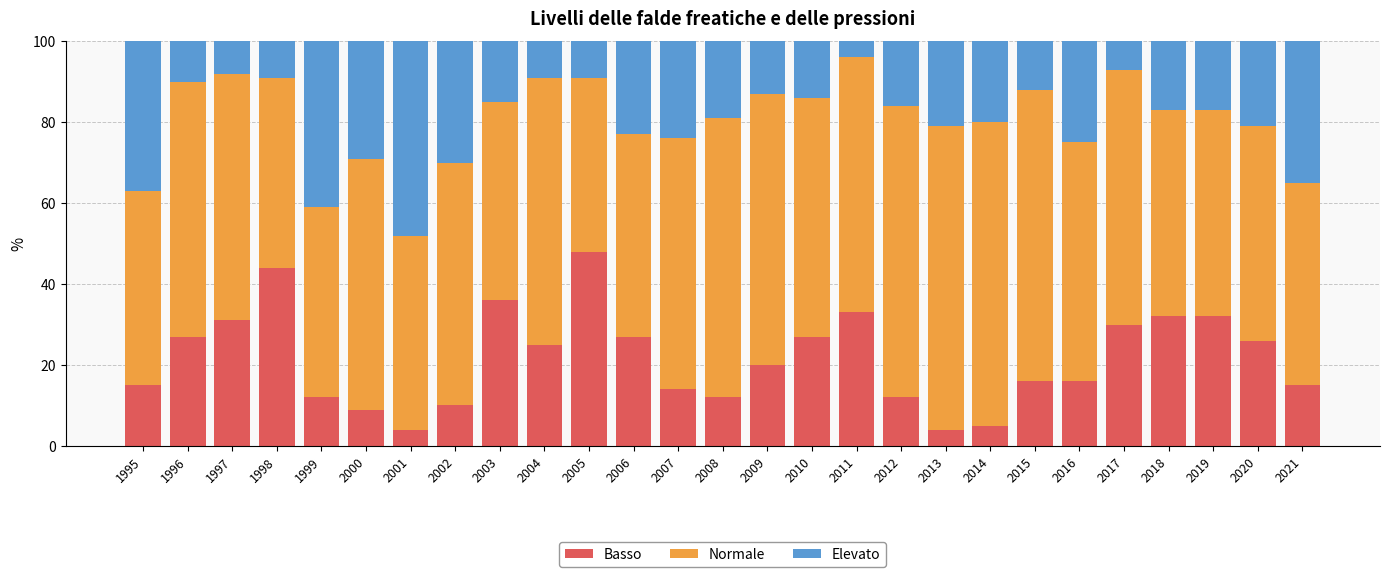

What is the difference between the maximum and second lowest values in the Basso series?

44